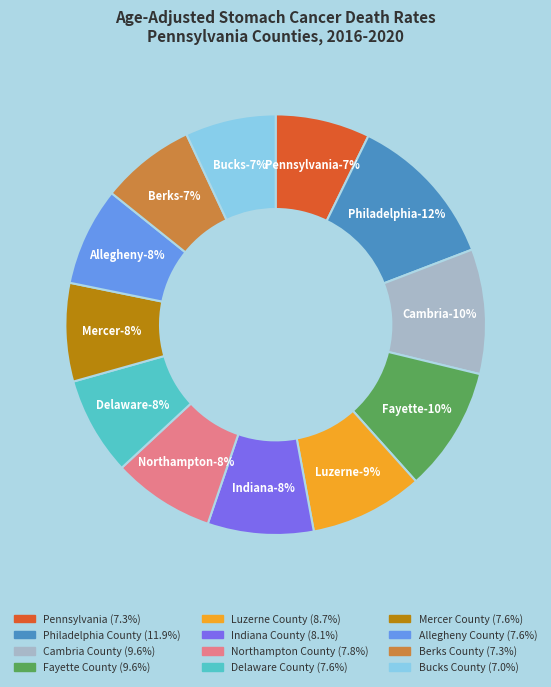

The Mercer County slice represents 8% of the pie. True or false?

True